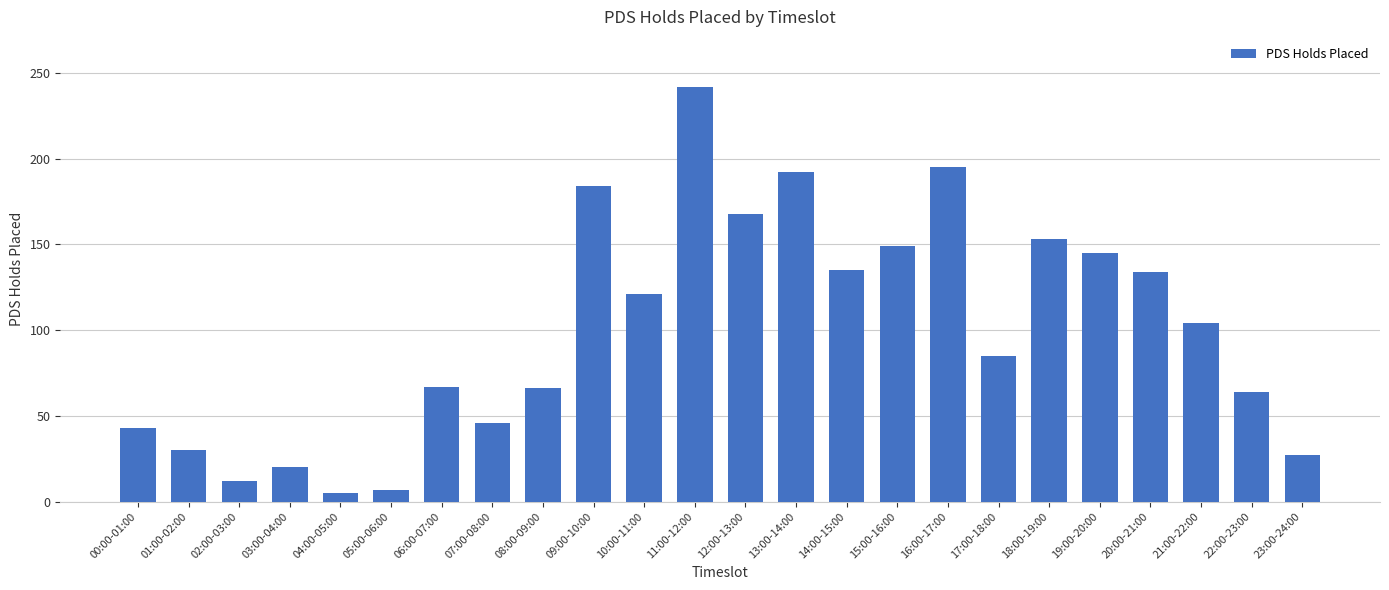

What is the change in value from 14:00-15:00 to 23:00-24:00?

-108